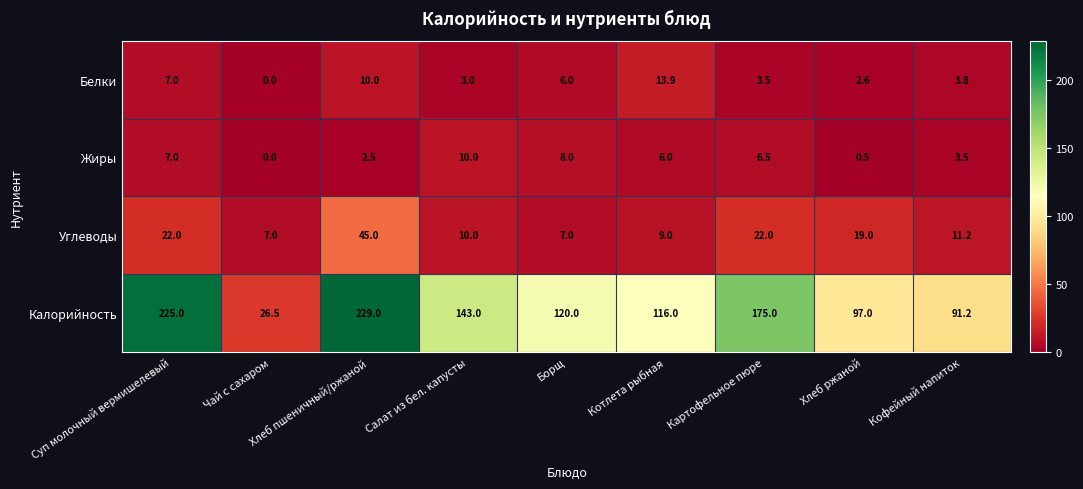

Which series has the largest total across all categories?

Калорийность